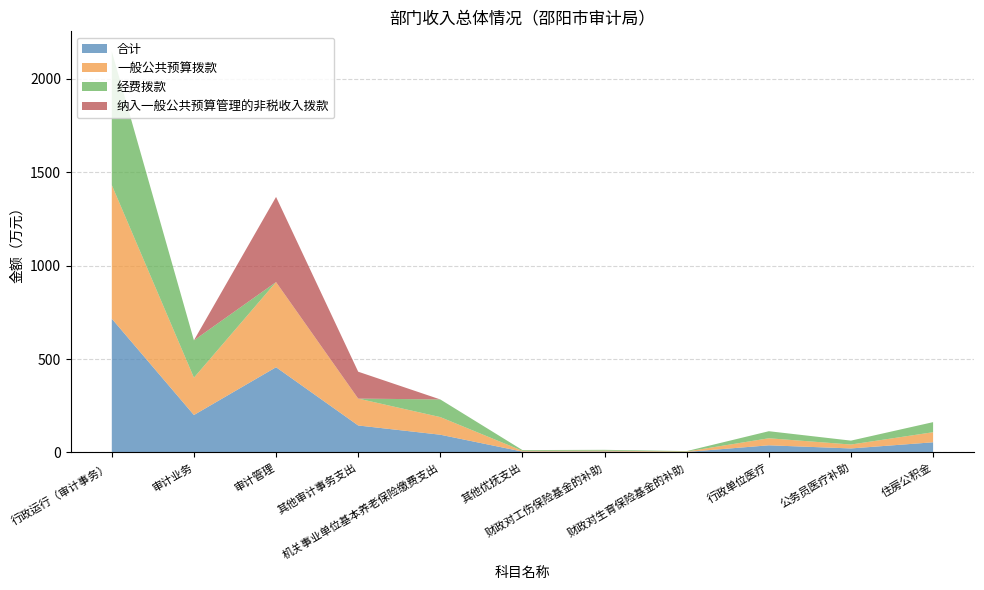

Reading left to right, transcribe all the data shown in this chart.

合计: 行政运行（审计事务）=715.9	审计业务=200.0	审计管理=456.0	其他审计事务支出=144.0	机关事业单位基本养老保险缴费支出=94.5	其他优抚支出=4.1	财政对工伤保险基金的补助=4.5	财政对生育保险基金的补助=2.2	行政单位医疗=37.8	公务员医疗补助=21.0	住房公积金=54.0
一般公共预算拨款: 行政运行（审计事务）=715.9	审计业务=200.0	审计管理=456.0	其他审计事务支出=144.0	机关事业单位基本养老保险缴费支出=94.5	其他优抚支出=4.1	财政对工伤保险基金的补助=4.5	财政对生育保险基金的补助=2.2	行政单位医疗=37.8	公务员医疗补助=21.0	住房公积金=54.0
经费拨款: 行政运行（审计事务）=715.9	审计业务=200.0	审计管理=0.0	其他审计事务支出=0.0	机关事业单位基本养老保险缴费支出=94.5	其他优抚支出=4.1	财政对工伤保险基金的补助=4.5	财政对生育保险基金的补助=2.2	行政单位医疗=37.8	公务员医疗补助=21.0	住房公积金=54.0
纳入一般公共预算管理的非税收入拨款: 行政运行（审计事务）=0.0	审计业务=0.0	审计管理=456.0	其他审计事务支出=144.0	机关事业单位基本养老保险缴费支出=0.0	其他优抚支出=0.0	财政对工伤保险基金的补助=0.0	财政对生育保险基金的补助=0.0	行政单位医疗=0.0	公务员医疗补助=0.0	住房公积金=0.0